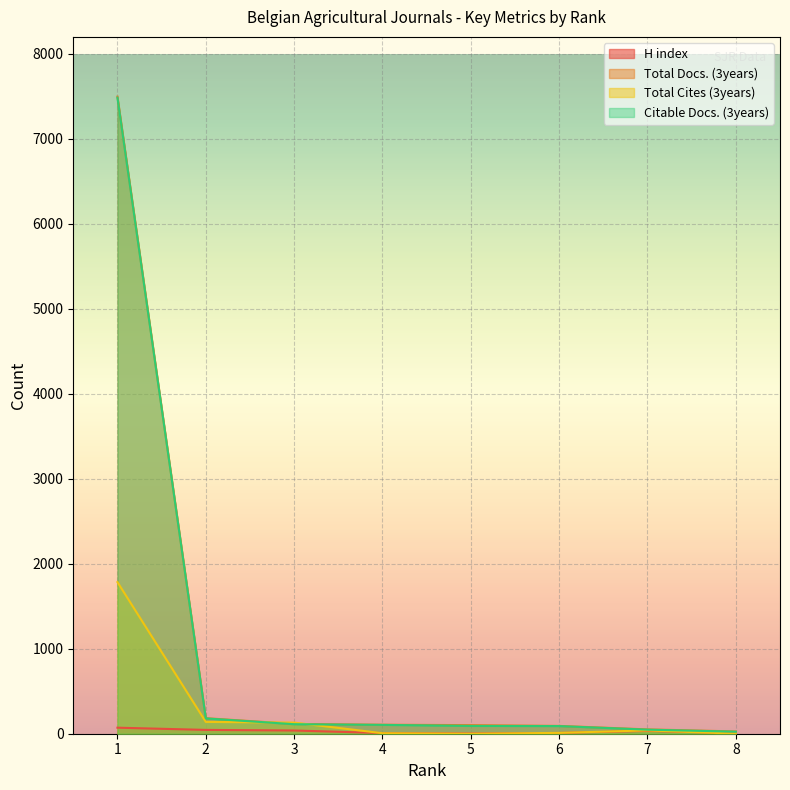

What is the value of the Citable Docs. (3years) point at the 3rd from the left?

112